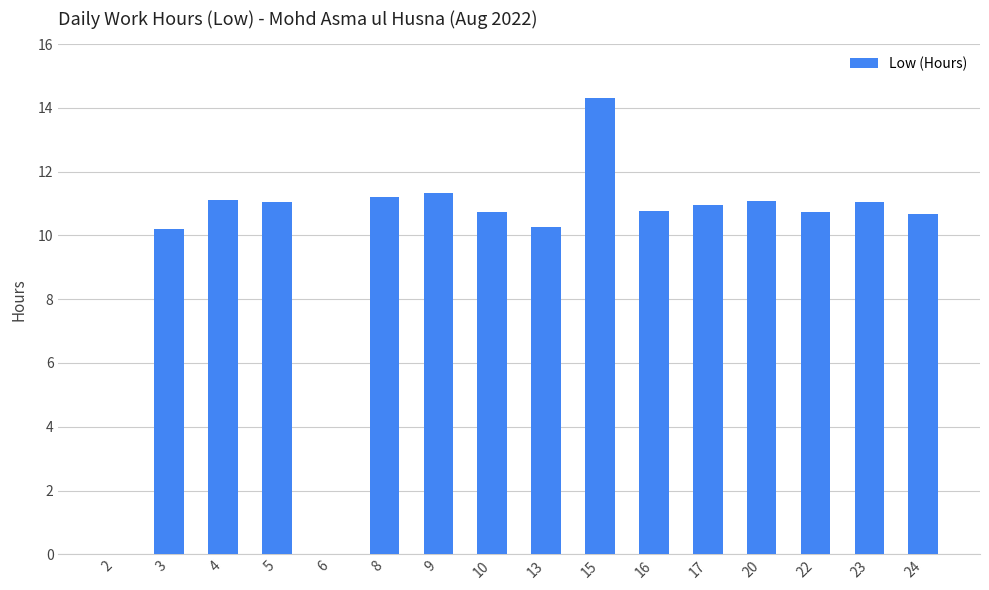

Count the number of values greater than 10.

14